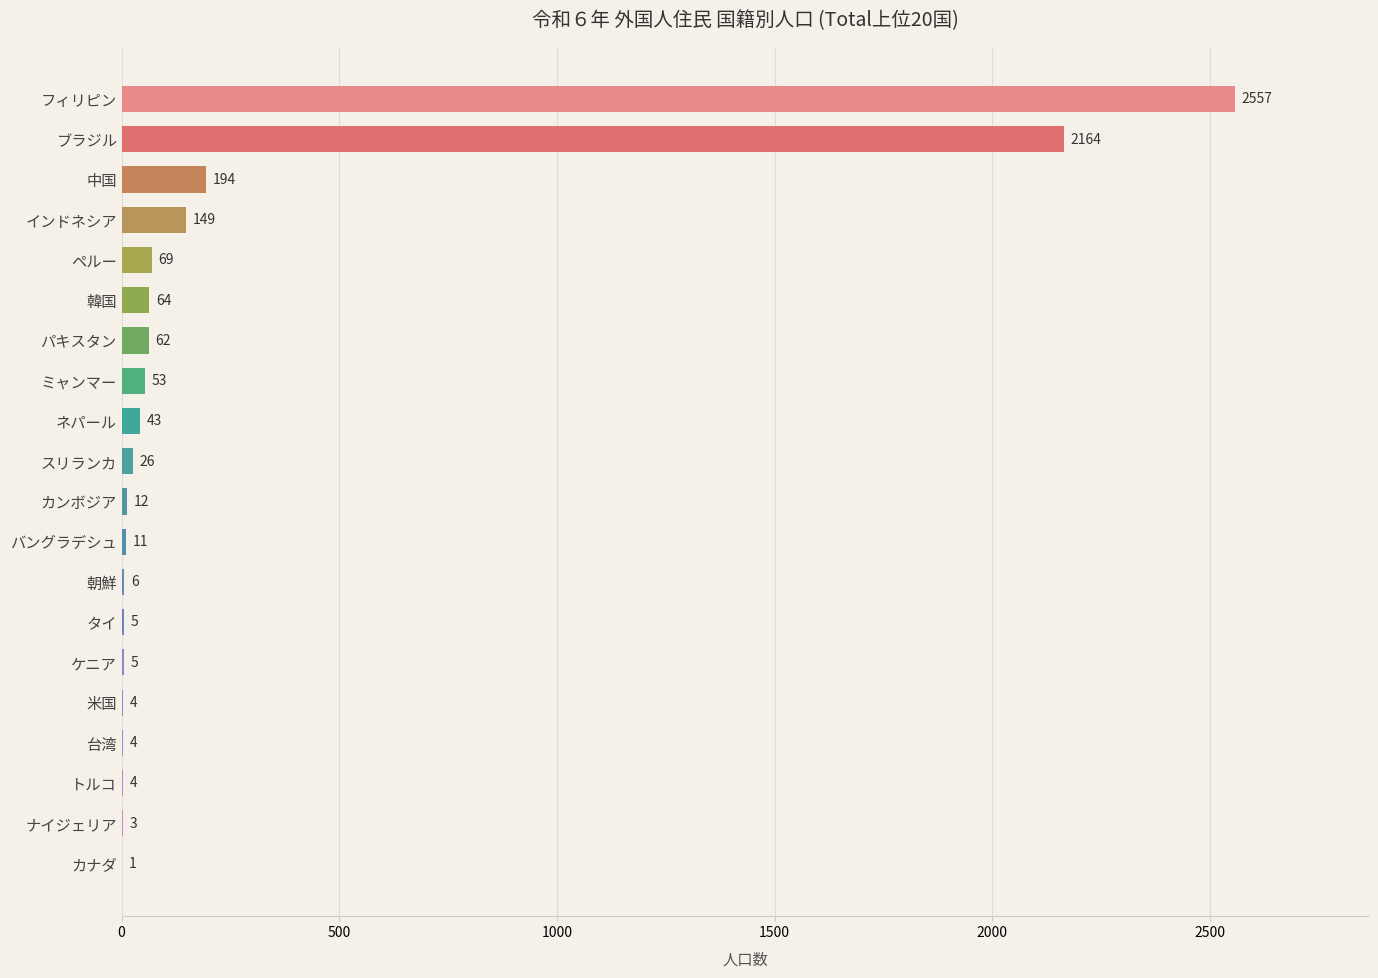

At which label is the value closest to 1279?

ブラジル